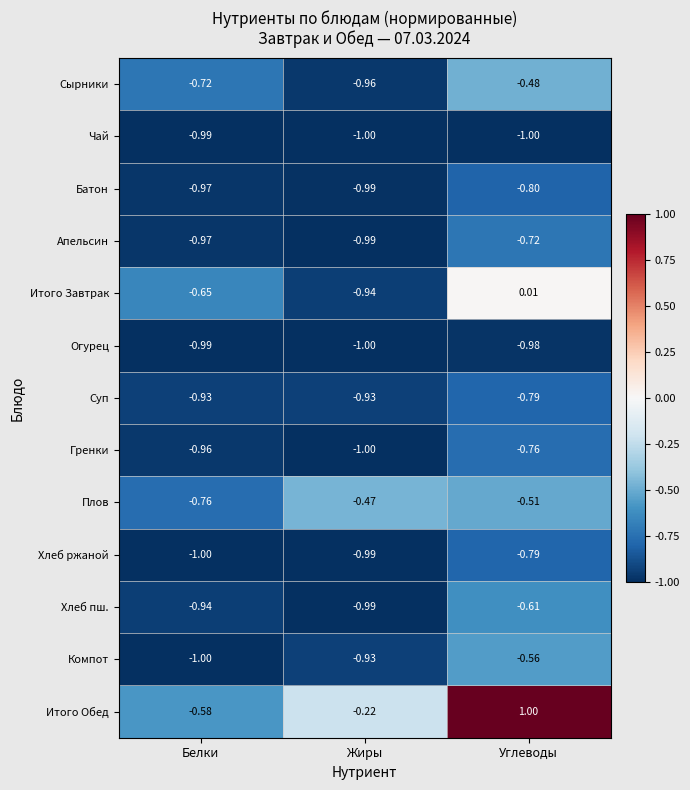

How many distinct data groups are displayed?

13